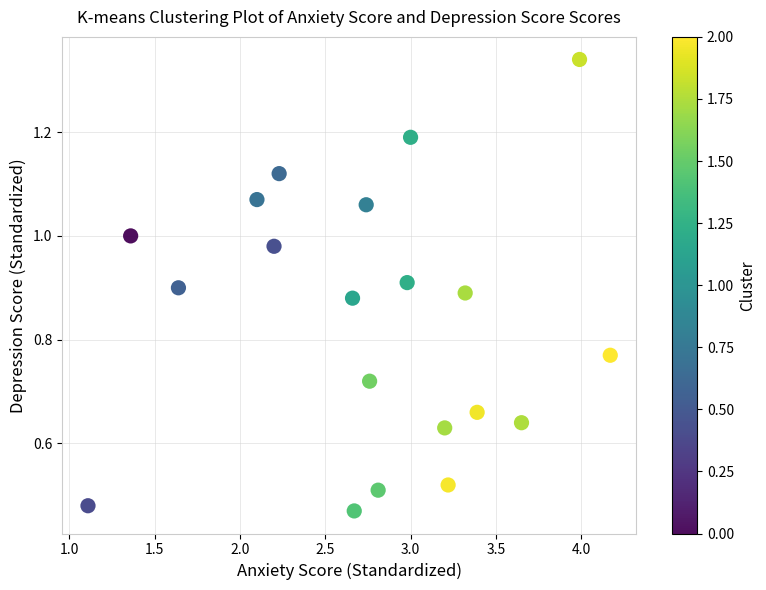

What is the range of X values (max minus min)?

3.1